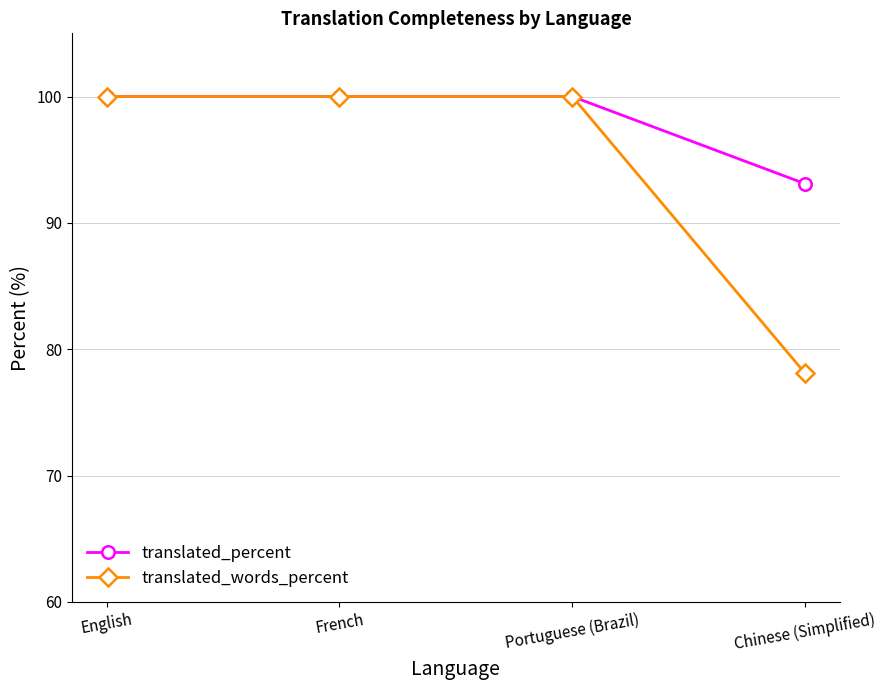

Which series has the largest total across all categories?

translated_percent